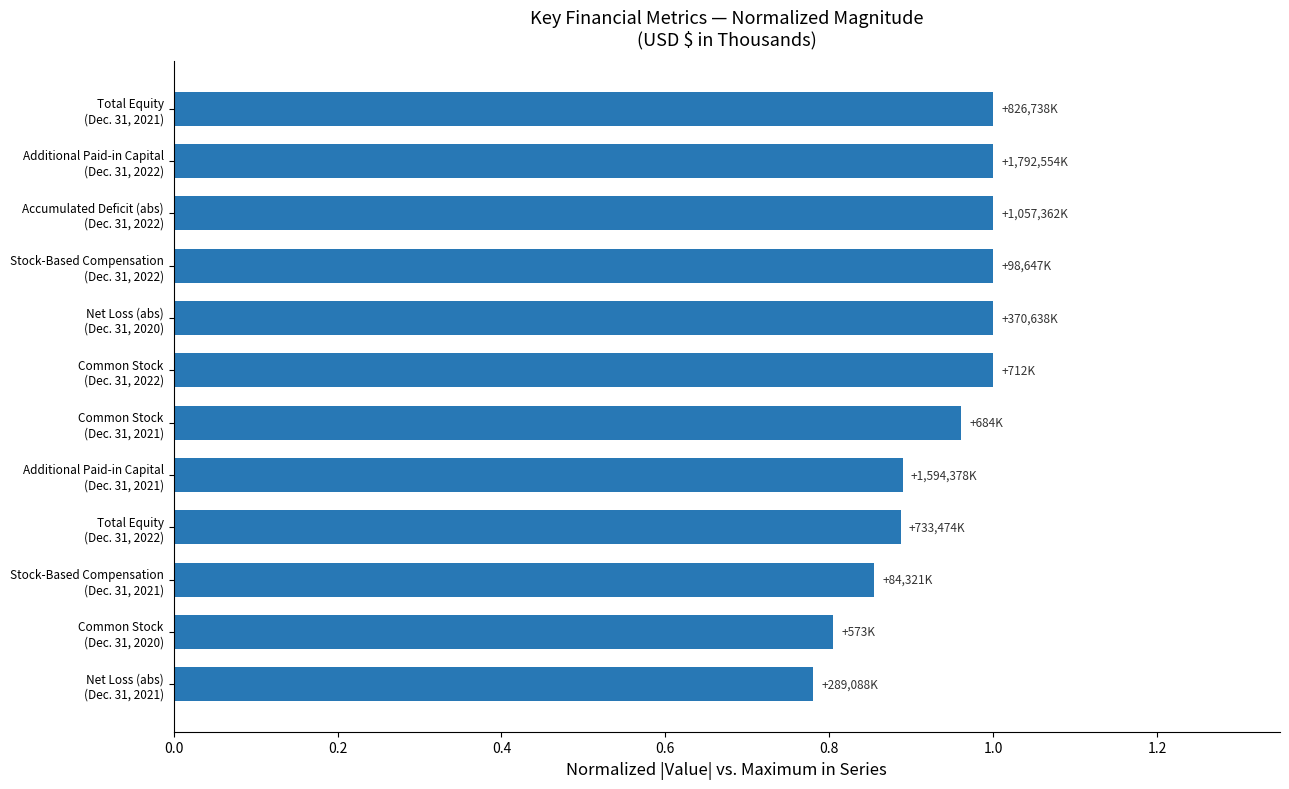

What is the sum of all values?

11.2